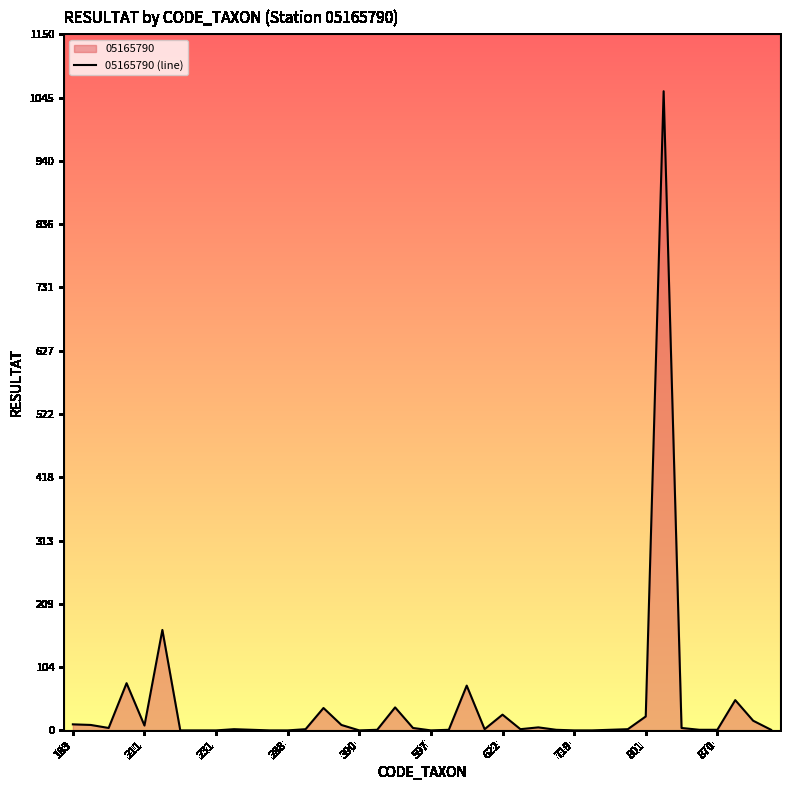

Reading left to right, list all the values displayed in this chart.

10	9	4	78	8	166	0	0	0	2	1	0	0	2	37	9	0	1	38	4	0	1	74	2	26	2	5	1	0	0	1	2	23	1056	4	1	1	50	16	1